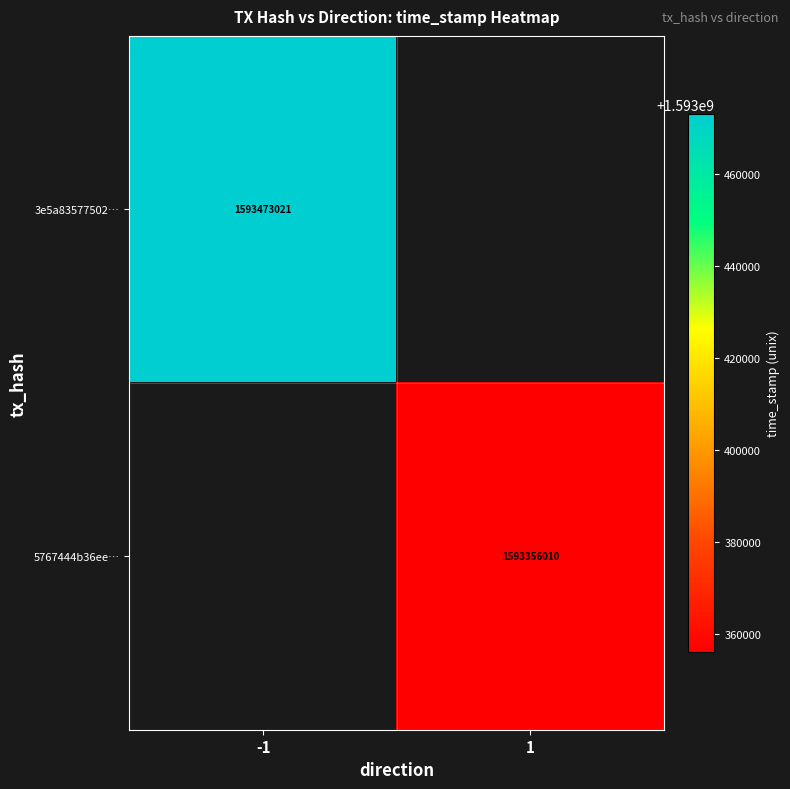

How many distinct data groups are displayed?

2